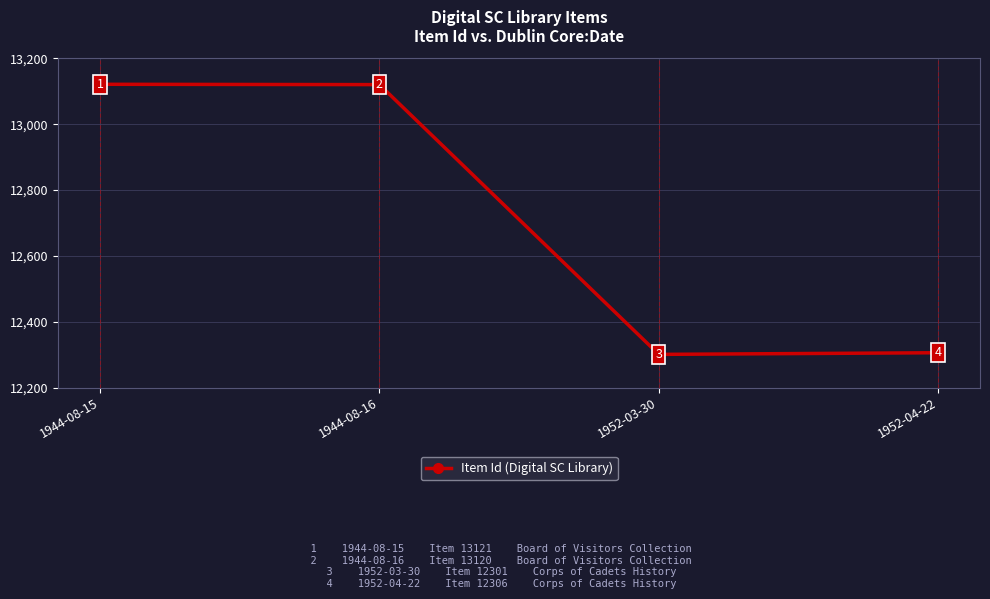

How many data points does each series have?

4